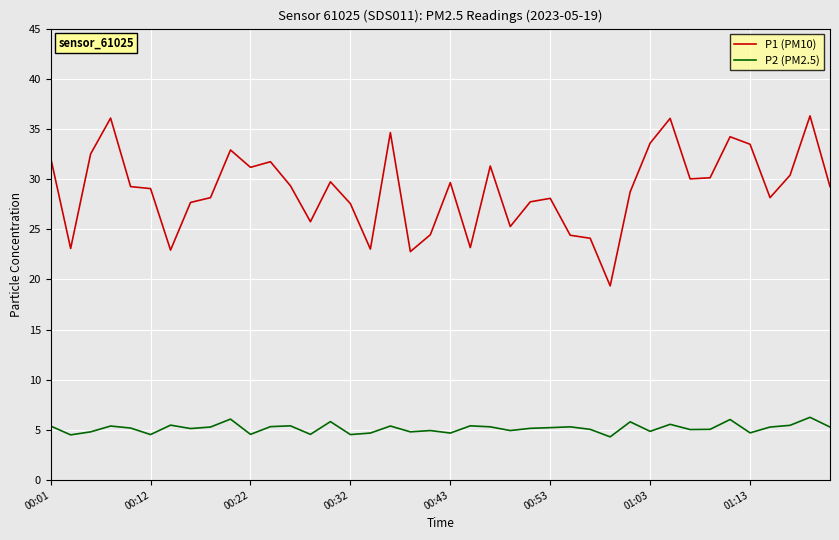

True or false: P2 (PM2.5) and P1 (PM10) cross at least once.

False